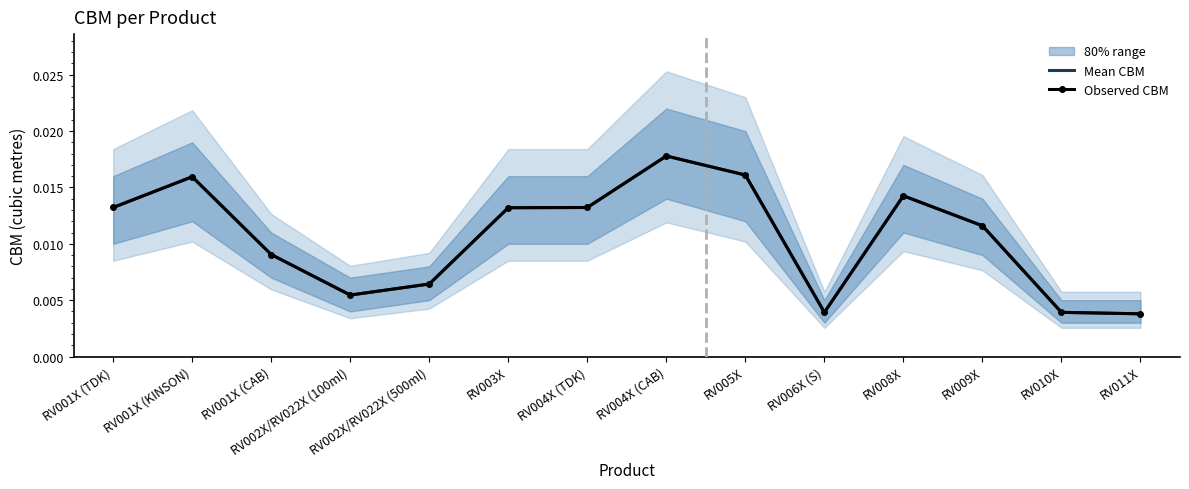

Rank the series at RV003X from lowest to highest value.

Mean CBM, Observed CBM